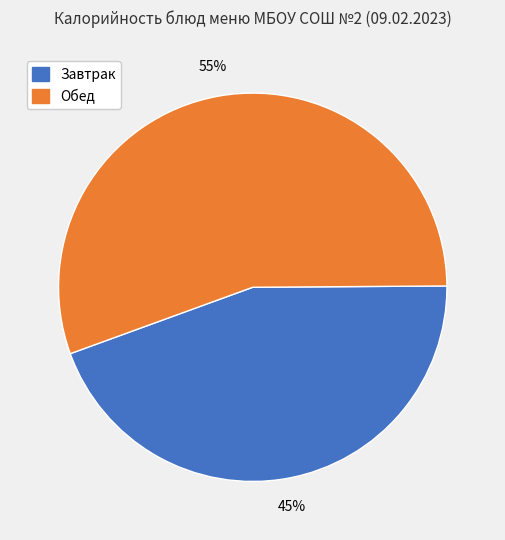

Combined, do Обед and Завтрак account for over 50%?

Yes